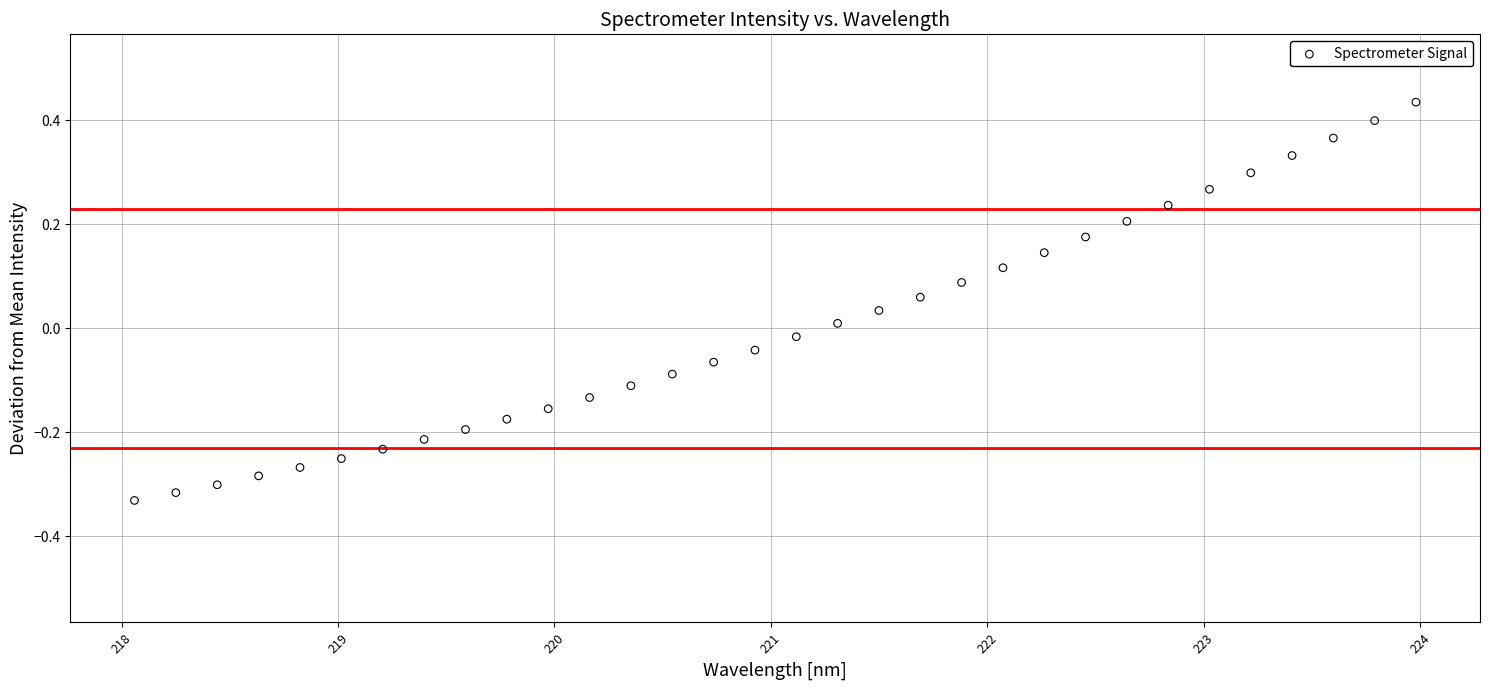

What is the range of X values (max minus min)?

5.9